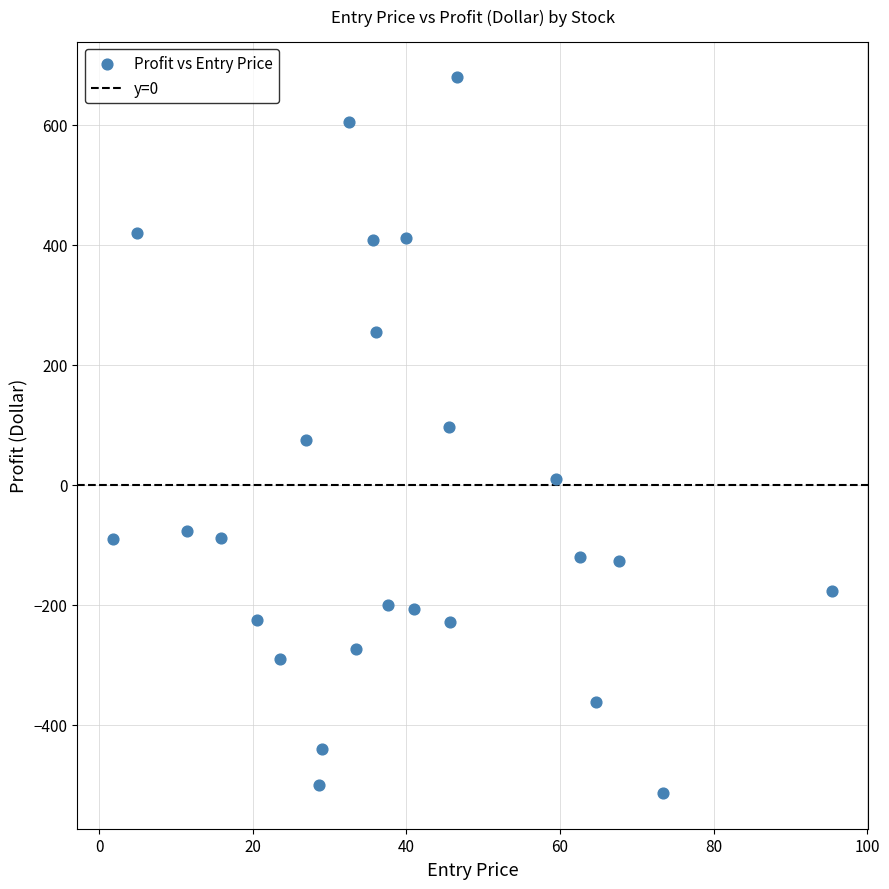

What is the range of X values (max minus min)?

93.6